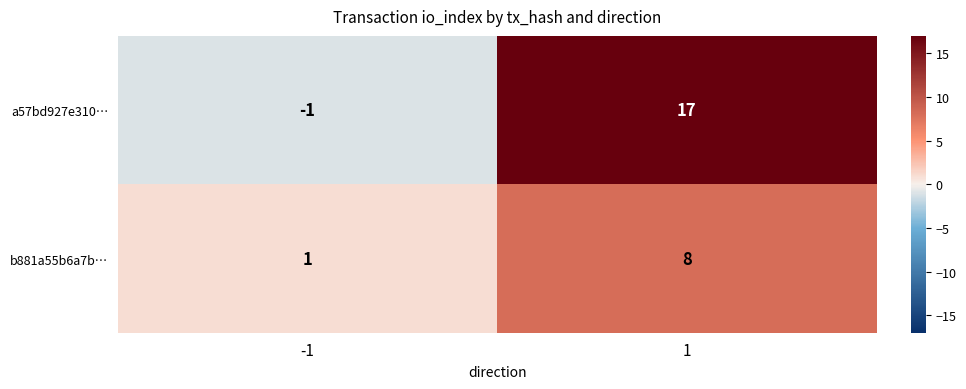

Which series has the largest total across all categories?

a57bd927e310…